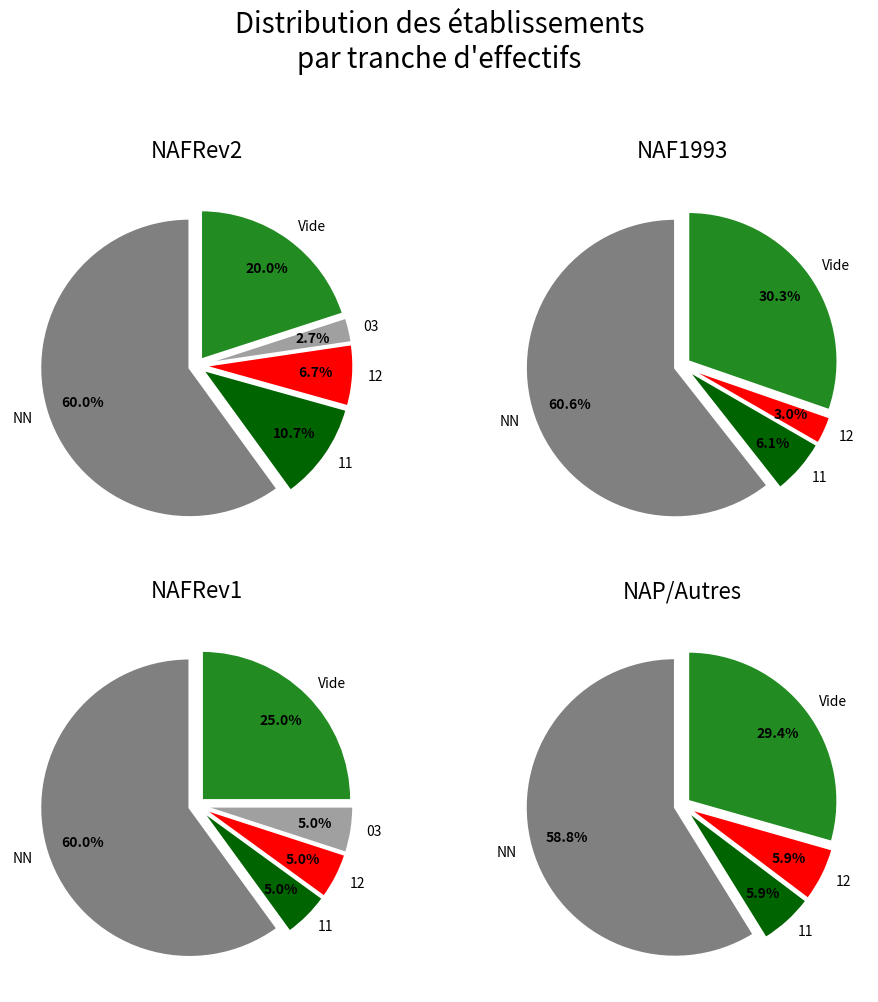

Does any single category account for the majority?

Yes